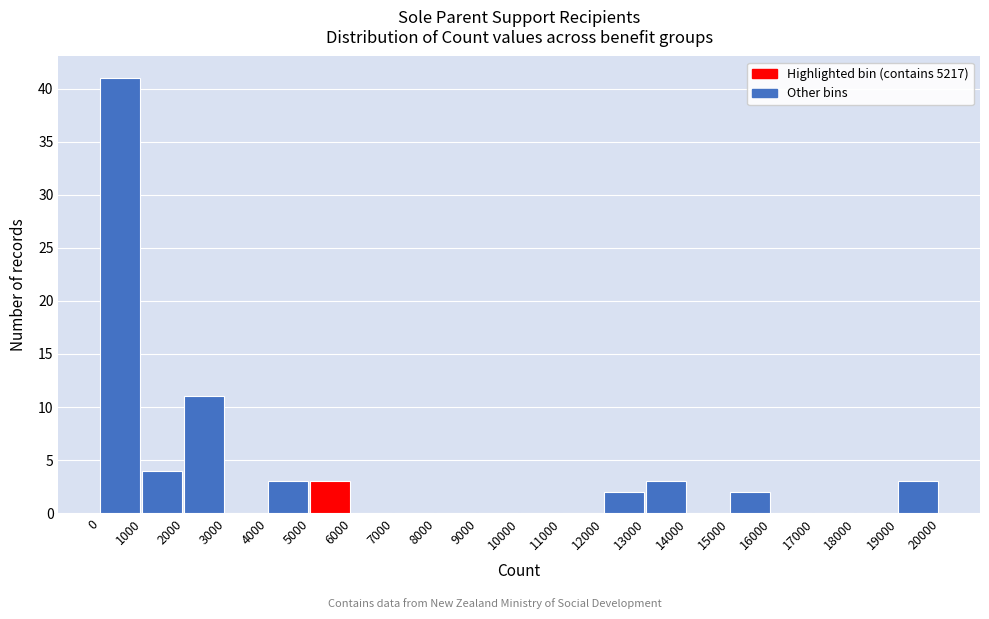

Reading left to right, list every bar in this chart as the range it spans on the x-axis followed by its height. The values are not printed on the chart, so give them approximately, as read against the axis.

0 to 1000: 41
1000 to 2000: 4
2000 to 3000: 11
3000 to 4000: 0
4000 to 5000: 3
5000 to 6000: 3
6000 to 7000: 0
7000 to 8000: 0
8000 to 9000: 0
9000 to 10000: 0
10000 to 11000: 0
11000 to 12000: 0
12000 to 13000: 2
13000 to 14000: 3
14000 to 15000: 0
15000 to 16000: 2
16000 to 17000: 0
17000 to 18000: 0
18000 to 19000: 0
19000 to 20000: 3